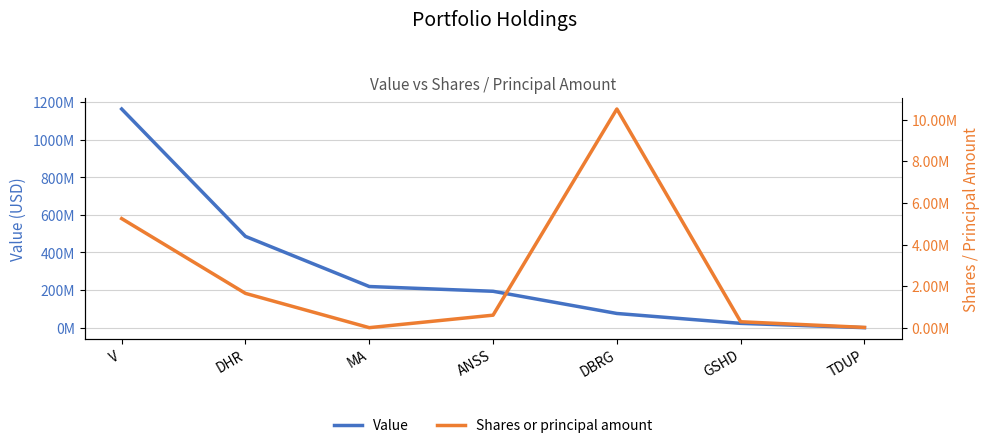

Which label corresponds to the smallest value in the chart?

MA